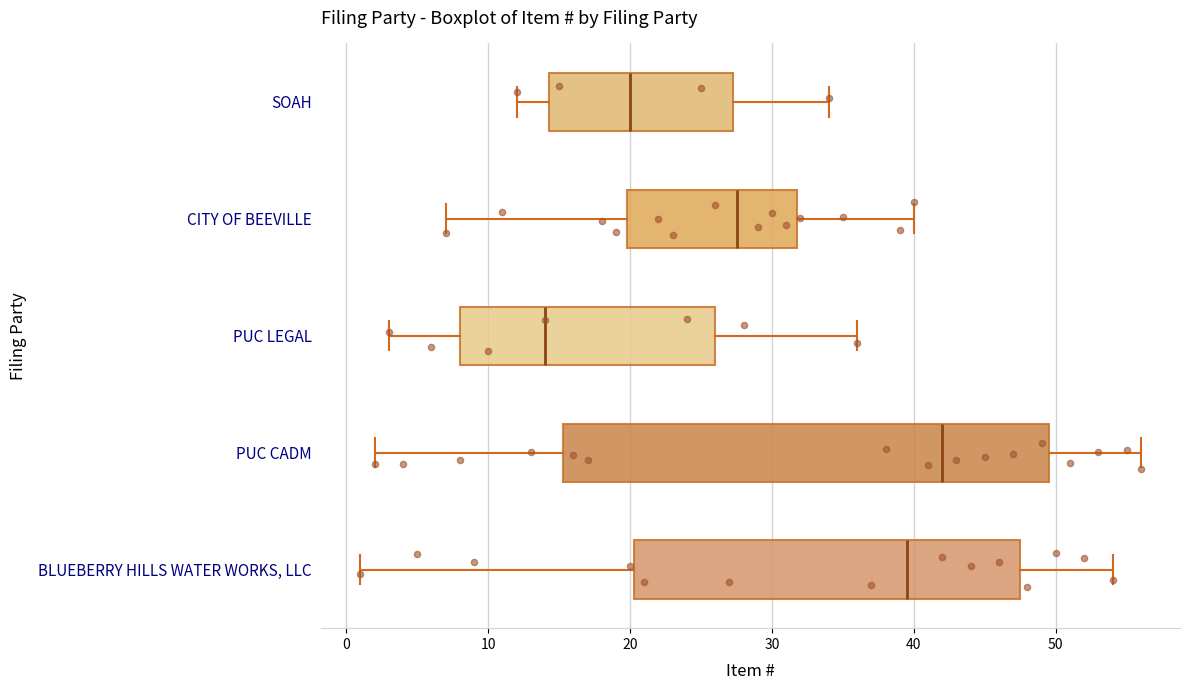

Reading bottom to top, transcribe this box plot: for each box, give where its median line is, the range the box spans, and where its two whiskers end, as read against the x-axis. The values are not printed on the chart, so give them approximately, as read against the axis.

BLUEBERRY HILLS WATER WORKS, LLC: median 40, box 20 to 48, whiskers 1 to 54
PUC CADM: median 42, box 15 to 50, whiskers 2 to 56
PUC LEGAL: median 14, box 8 to 26, whiskers 3 to 36
CITY OF BEEVILLE: median 28, box 20 to 32, whiskers 7 to 40
SOAH: median 20, box 14 to 27, whiskers 12 to 34